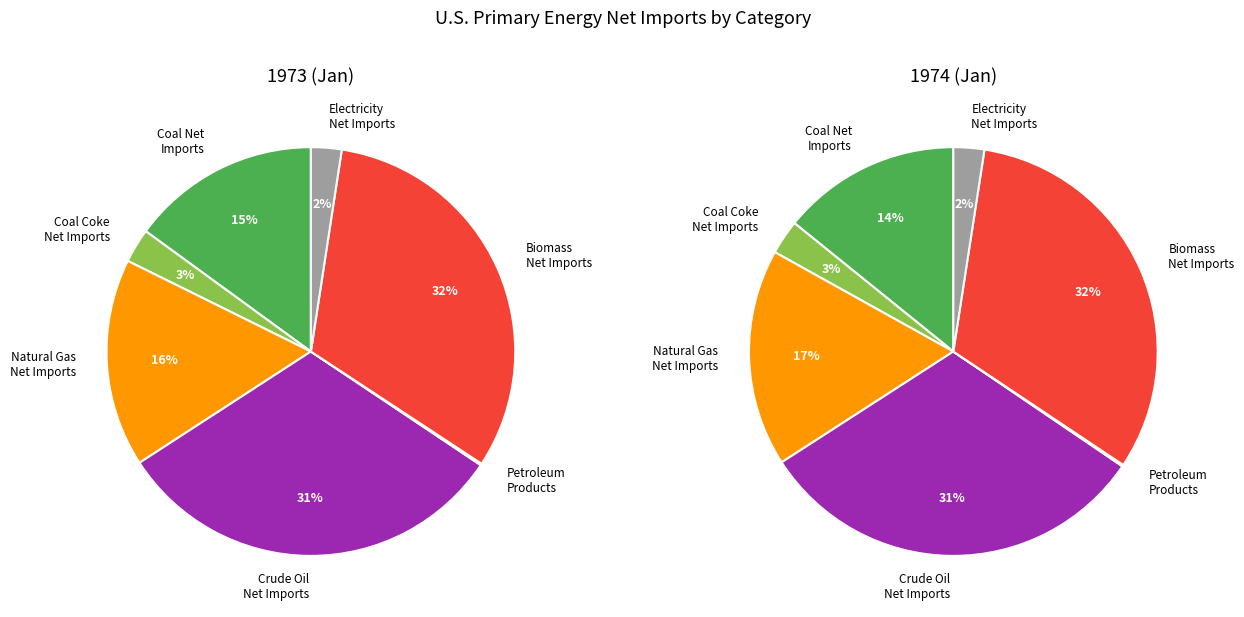

To the nearest percent, what is the combined percentage of Natural Gas Net Imports and Coal Net Imports?

31%